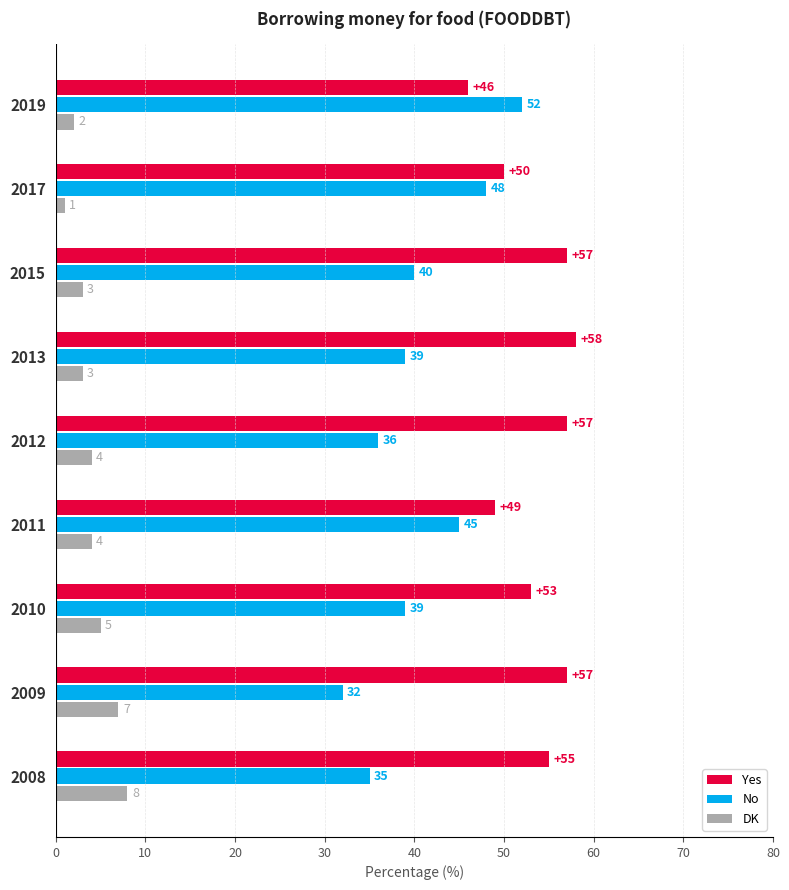

List the series in order of their peak value, lowest first.

DK, No, Yes